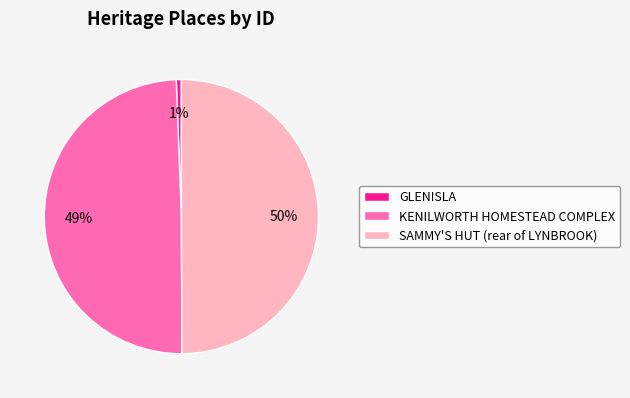

Between SAMMY'S HUT (rear of LYNBROOK) and GLENISLA, which is larger?

SAMMY'S HUT (rear of LYNBROOK)